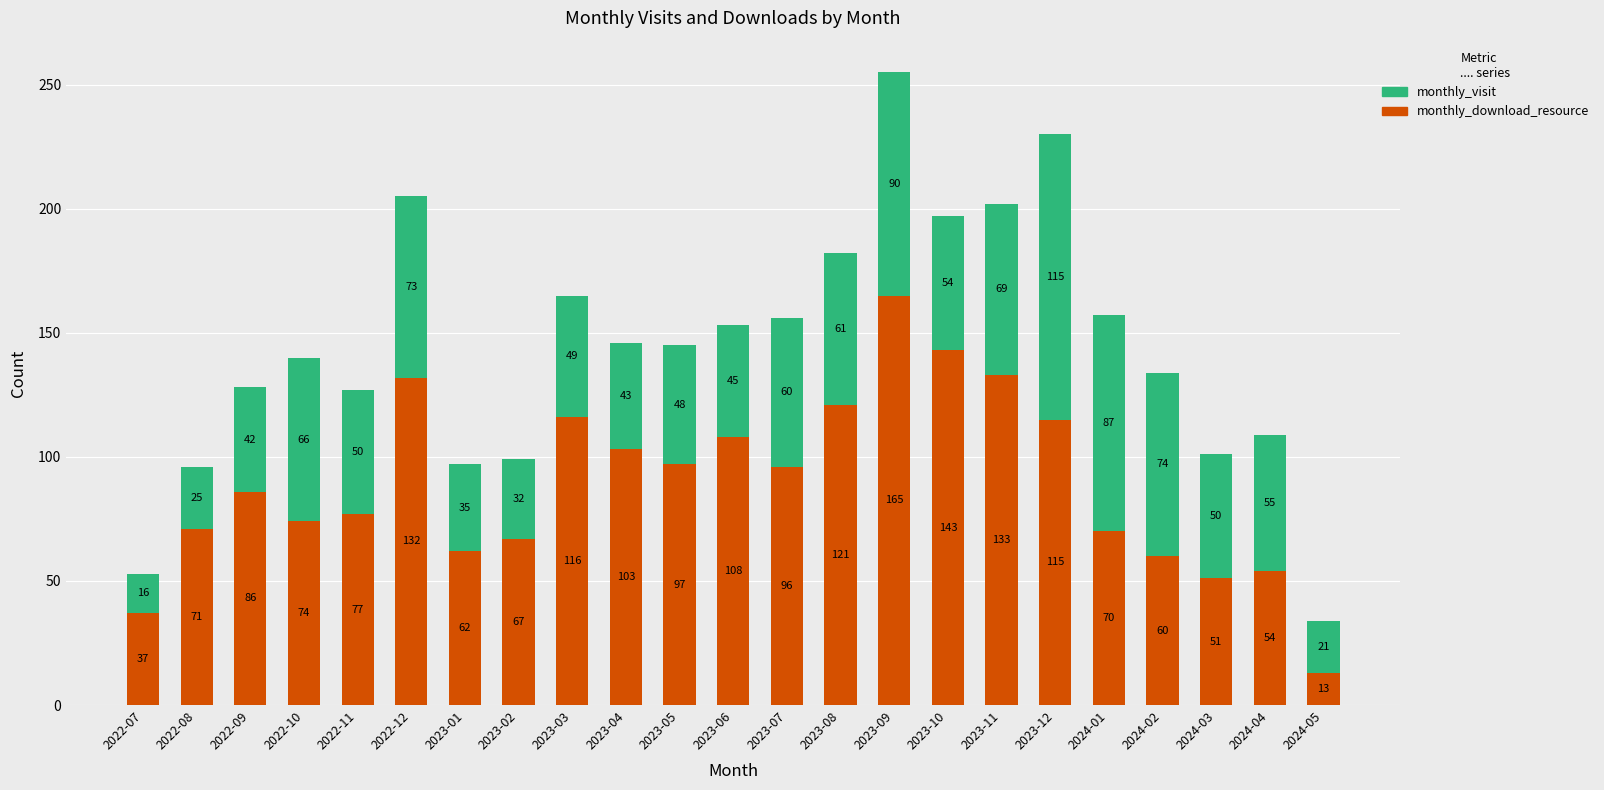

What is the sum of the monthly_download_resource values at 2023-03 and 2023-02?

183